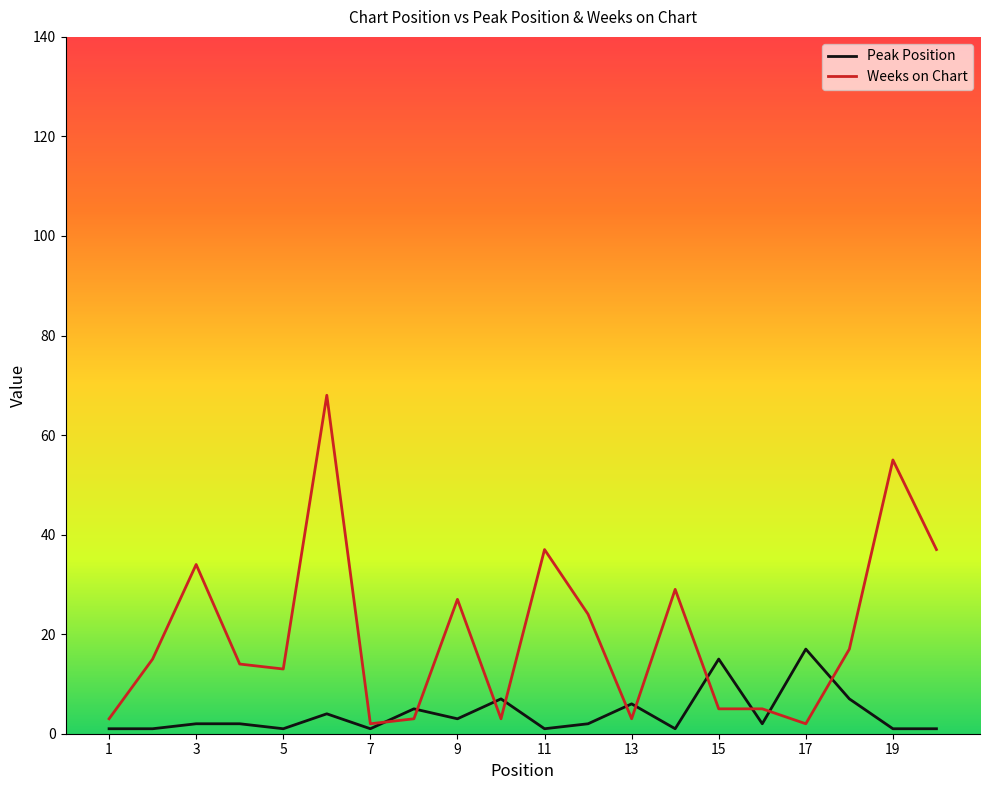

What is the greatest value displayed?

68